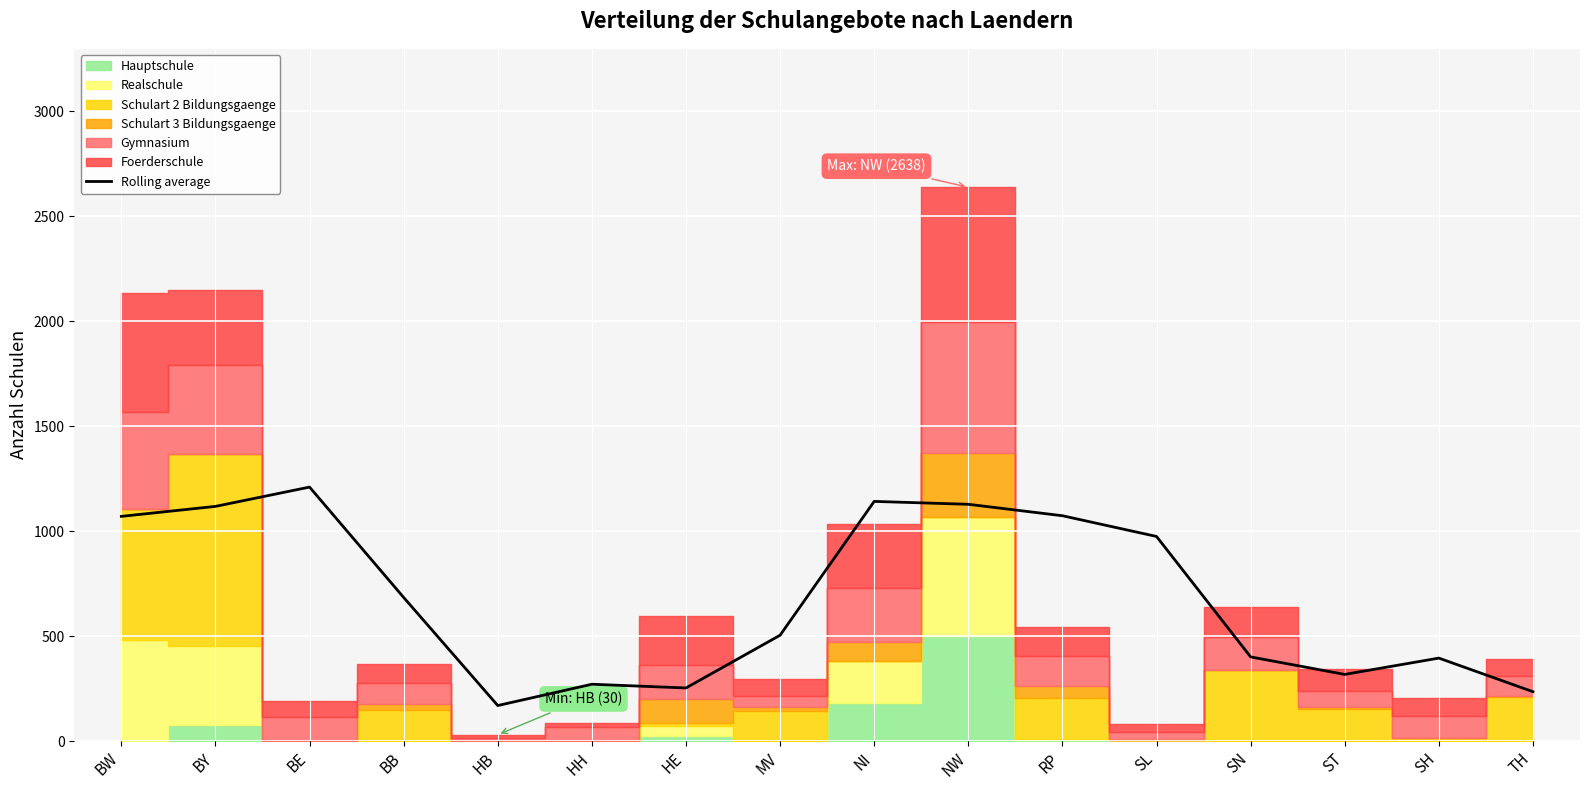

Approximately how many times larger is the value at SL compared to MV?

1.9